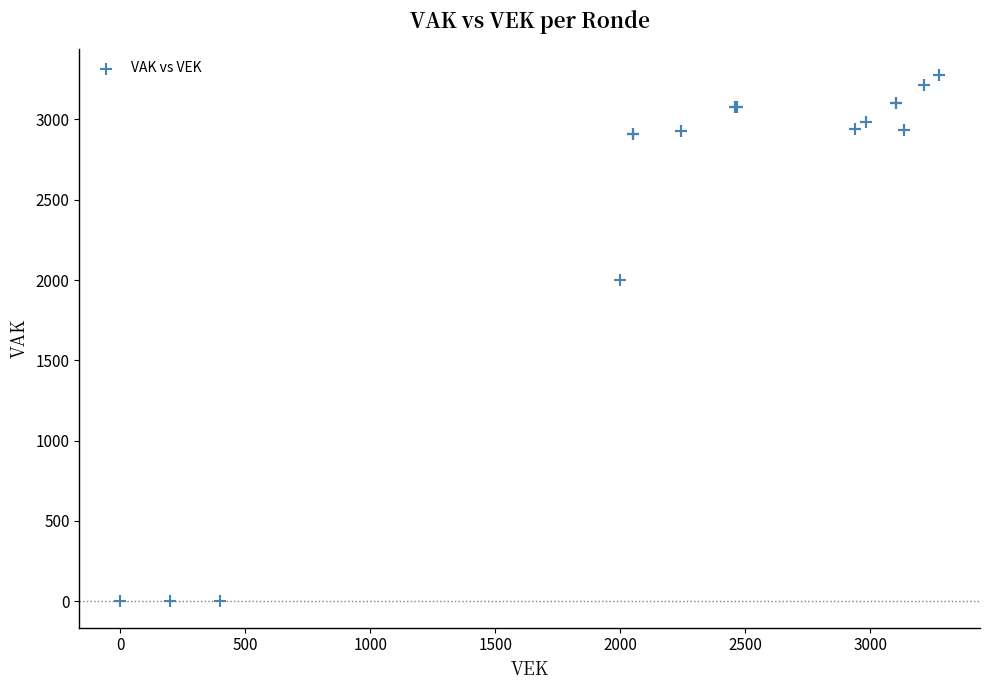

What Y value in the scatter plot is closest to 1638?

2000